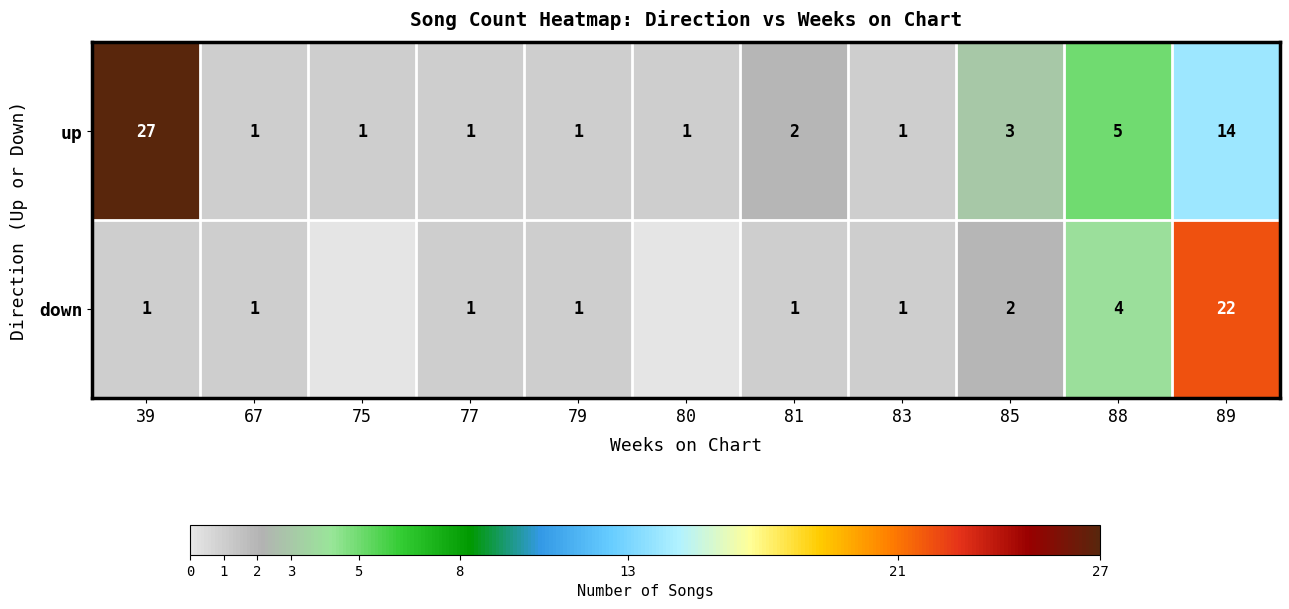

What is the total value across all series at 67?

2